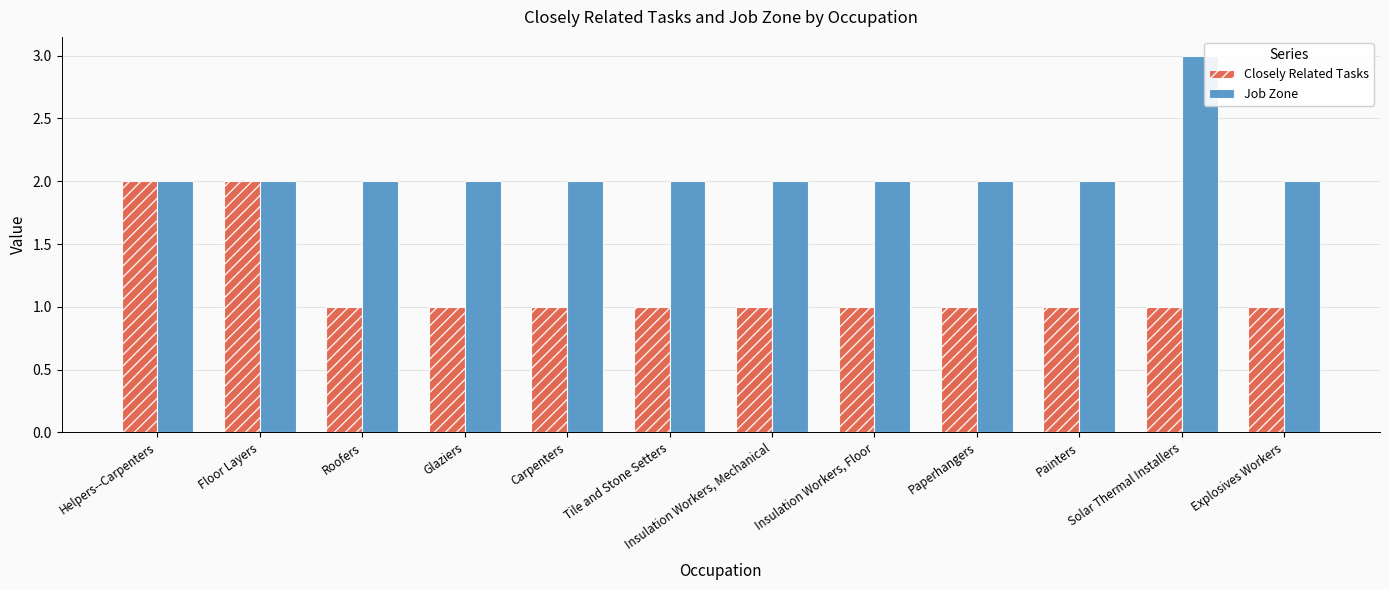

Which category has the highest value across all series?

Solar Thermal Installers